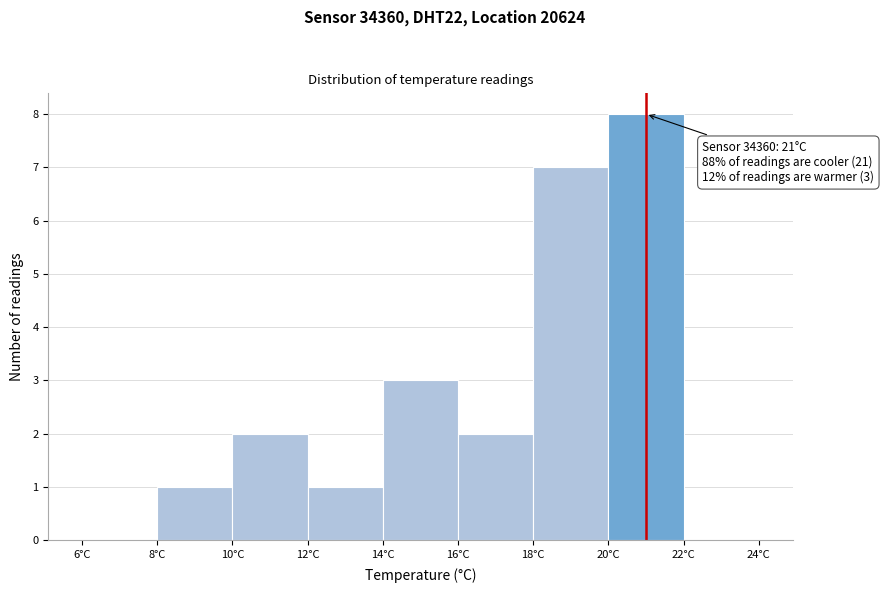

Over which range of the x-axis is the bar tallest?

20 to 22